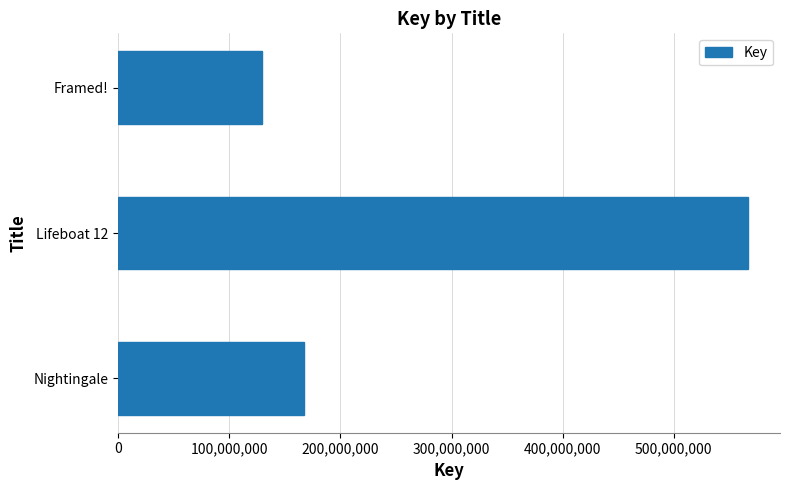

What is the difference between the values at Framed! and Lifeboat 12?

437763115